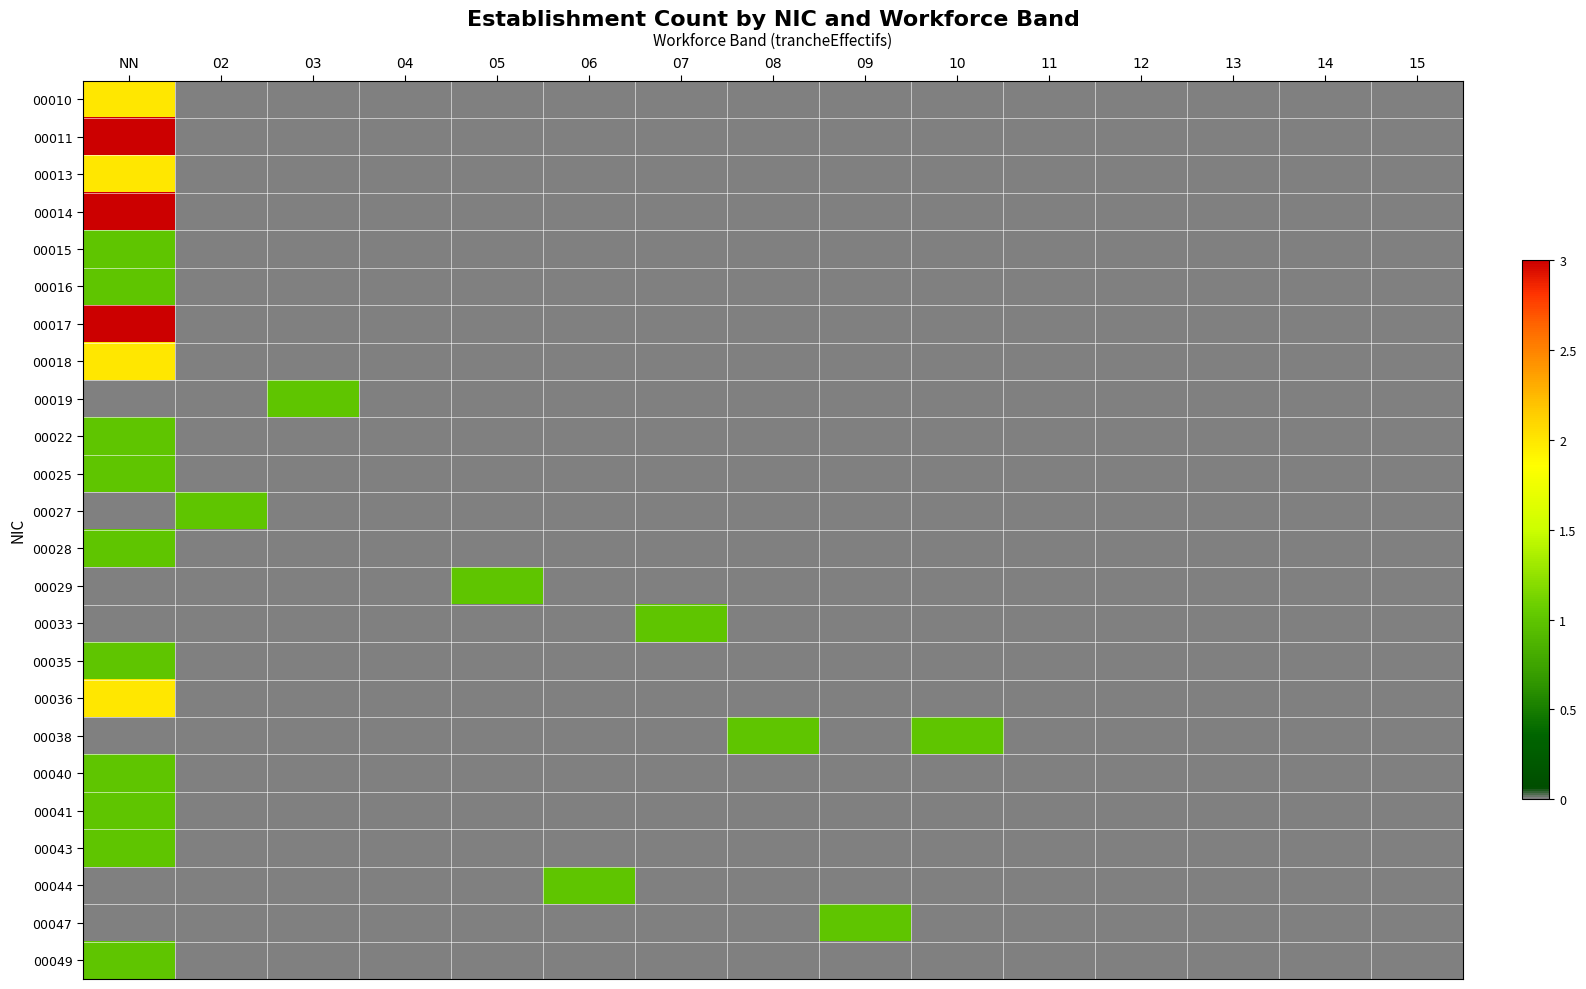

Reading left to right, transcribe all the data shown in this chart.

00010: NN=2	02=0	03=0	04=0	05=0	06=0	07=0	08=0	09=0	10=0	11=0	12=0	13=0	14=0	15=0
00011: NN=3	02=0	03=0	04=0	05=0	06=0	07=0	08=0	09=0	10=0	11=0	12=0	13=0	14=0	15=0
00013: NN=2	02=0	03=0	04=0	05=0	06=0	07=0	08=0	09=0	10=0	11=0	12=0	13=0	14=0	15=0
00014: NN=3	02=0	03=0	04=0	05=0	06=0	07=0	08=0	09=0	10=0	11=0	12=0	13=0	14=0	15=0
00015: NN=1	02=0	03=0	04=0	05=0	06=0	07=0	08=0	09=0	10=0	11=0	12=0	13=0	14=0	15=0
00016: NN=1	02=0	03=0	04=0	05=0	06=0	07=0	08=0	09=0	10=0	11=0	12=0	13=0	14=0	15=0
00017: NN=3	02=0	03=0	04=0	05=0	06=0	07=0	08=0	09=0	10=0	11=0	12=0	13=0	14=0	15=0
00018: NN=2	02=0	03=0	04=0	05=0	06=0	07=0	08=0	09=0	10=0	11=0	12=0	13=0	14=0	15=0
00019: NN=0	02=0	03=1	04=0	05=0	06=0	07=0	08=0	09=0	10=0	11=0	12=0	13=0	14=0	15=0
00022: NN=1	02=0	03=0	04=0	05=0	06=0	07=0	08=0	09=0	10=0	11=0	12=0	13=0	14=0	15=0
00025: NN=1	02=0	03=0	04=0	05=0	06=0	07=0	08=0	09=0	10=0	11=0	12=0	13=0	14=0	15=0
00027: NN=0	02=1	03=0	04=0	05=0	06=0	07=0	08=0	09=0	10=0	11=0	12=0	13=0	14=0	15=0
00028: NN=1	02=0	03=0	04=0	05=0	06=0	07=0	08=0	09=0	10=0	11=0	12=0	13=0	14=0	15=0
00029: NN=0	02=0	03=0	04=0	05=1	06=0	07=0	08=0	09=0	10=0	11=0	12=0	13=0	14=0	15=0
00033: NN=0	02=0	03=0	04=0	05=0	06=0	07=1	08=0	09=0	10=0	11=0	12=0	13=0	14=0	15=0
00035: NN=1	02=0	03=0	04=0	05=0	06=0	07=0	08=0	09=0	10=0	11=0	12=0	13=0	14=0	15=0
00036: NN=2	02=0	03=0	04=0	05=0	06=0	07=0	08=0	09=0	10=0	11=0	12=0	13=0	14=0	15=0
00038: NN=0	02=0	03=0	04=0	05=0	06=0	07=0	08=1	09=0	10=1	11=0	12=0	13=0	14=0	15=0
00040: NN=1	02=0	03=0	04=0	05=0	06=0	07=0	08=0	09=0	10=0	11=0	12=0	13=0	14=0	15=0
00041: NN=1	02=0	03=0	04=0	05=0	06=0	07=0	08=0	09=0	10=0	11=0	12=0	13=0	14=0	15=0
00043: NN=1	02=0	03=0	04=0	05=0	06=0	07=0	08=0	09=0	10=0	11=0	12=0	13=0	14=0	15=0
00044: NN=0	02=0	03=0	04=0	05=0	06=1	07=0	08=0	09=0	10=0	11=0	12=0	13=0	14=0	15=0
00047: NN=0	02=0	03=0	04=0	05=0	06=0	07=0	08=0	09=1	10=0	11=0	12=0	13=0	14=0	15=0
00049: NN=1	02=0	03=0	04=0	05=0	06=0	07=0	08=0	09=0	10=0	11=0	12=0	13=0	14=0	15=0